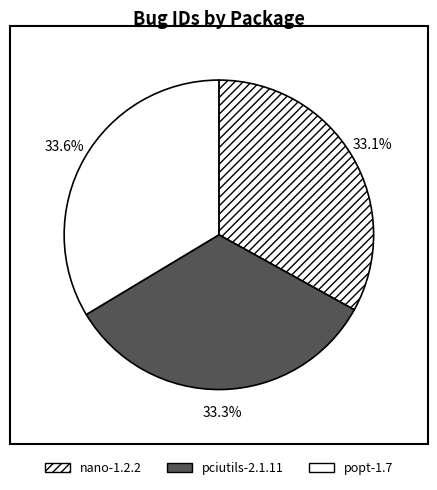

Which category has the biggest portion of the pie?

popt-1.7